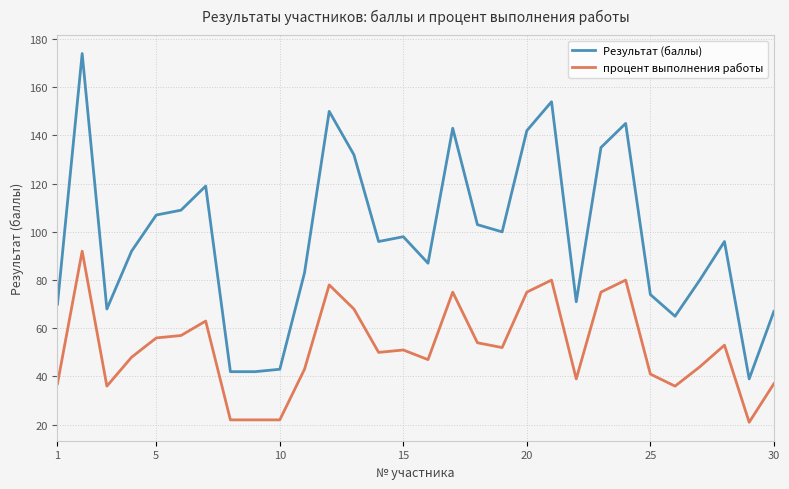

Rank the series by their average value, from lowest to highest.

процент выполнения работы, Результат (баллы)